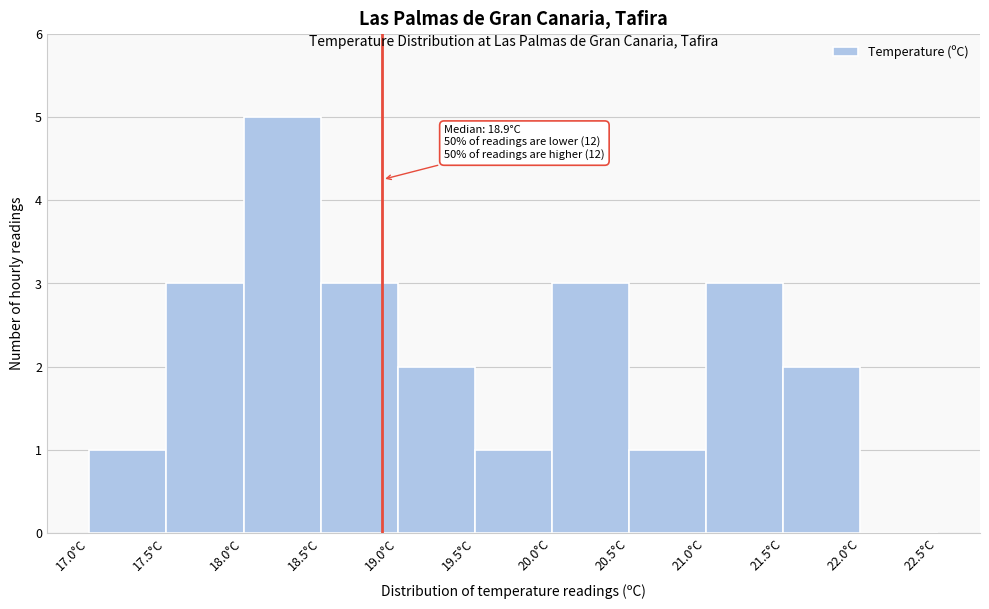

Which range on the x-axis has the tallest bar?

18.0 to 18.5